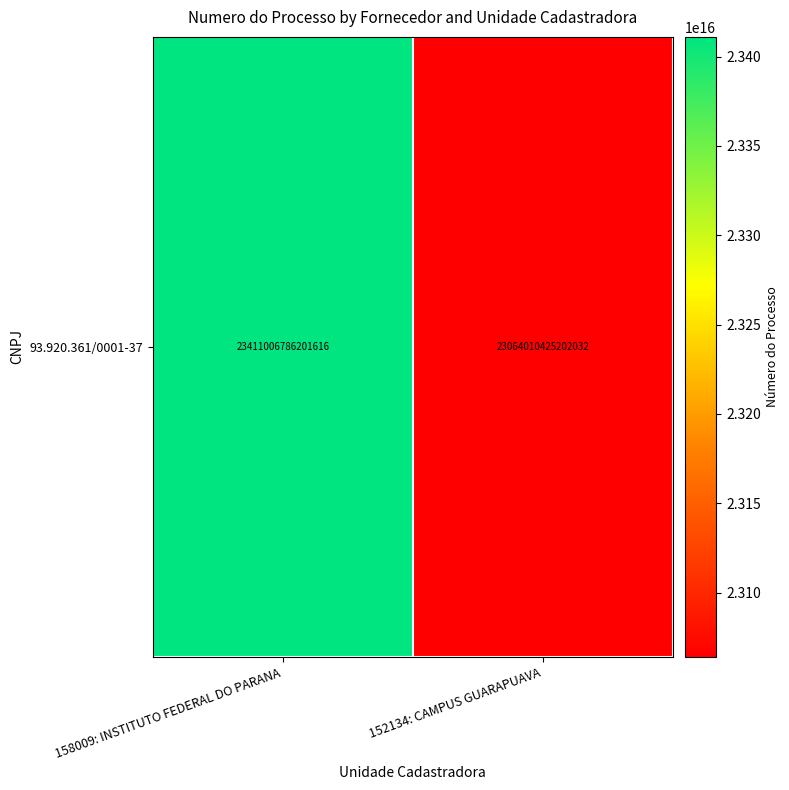

The chart shows a value of 30858358006589624 at 152134: CAMPUS GUARAPUAVA. True or false?

False